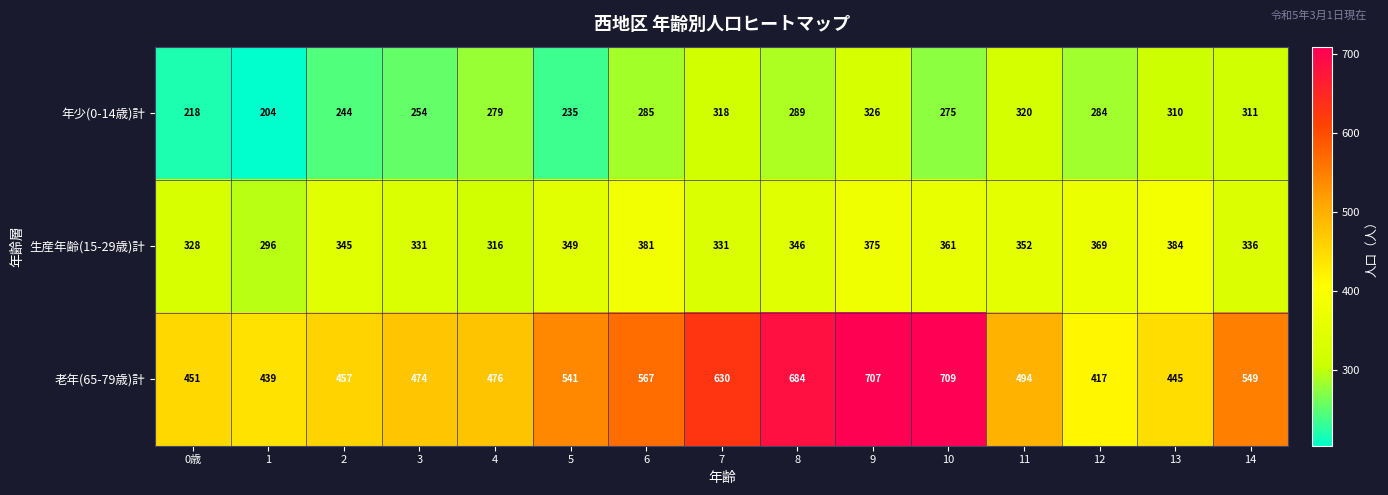

At how many categories does at least one series exceed 604?

4